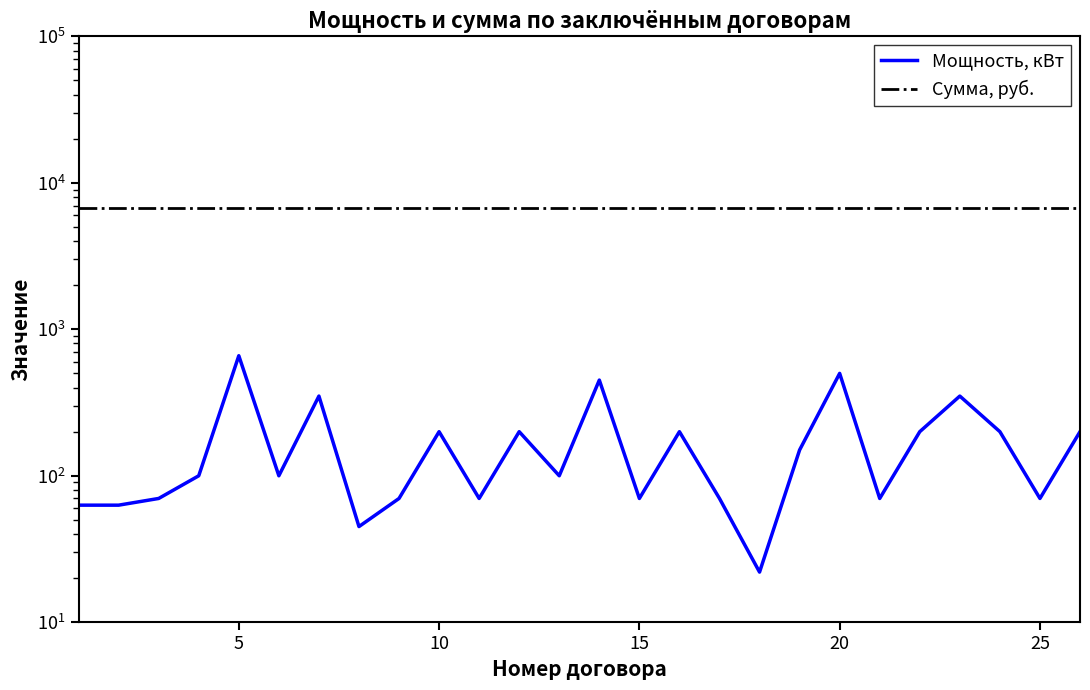

List the series in order of their overall mean, highest first.

Сумма, руб., Мощность, кВт